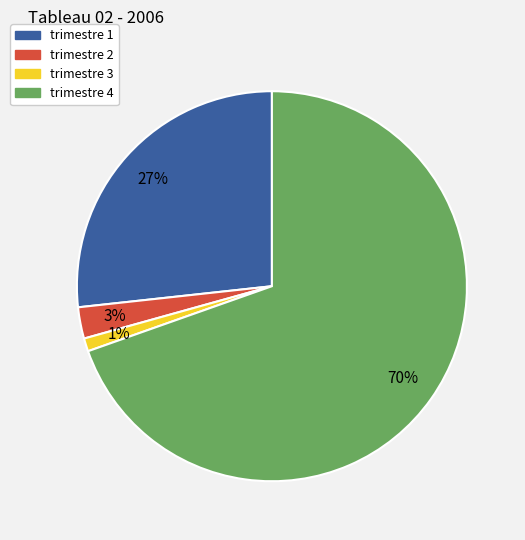

The trimestre 4 slice represents 62% of the pie. True or false?

False